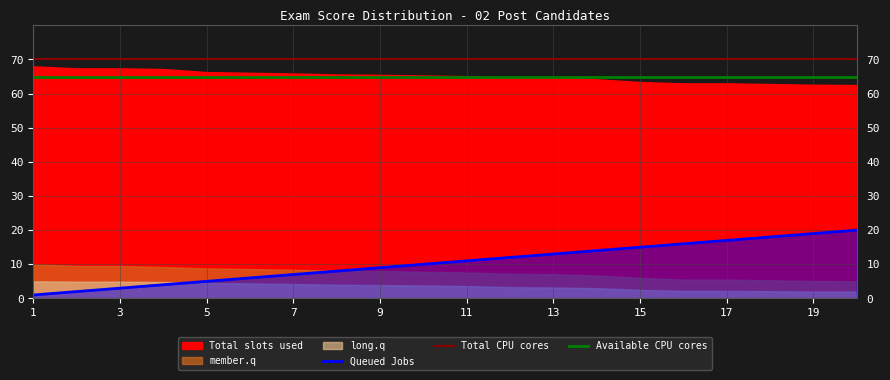

The Queued Jobs series shows 11 at 11. True or false?

True